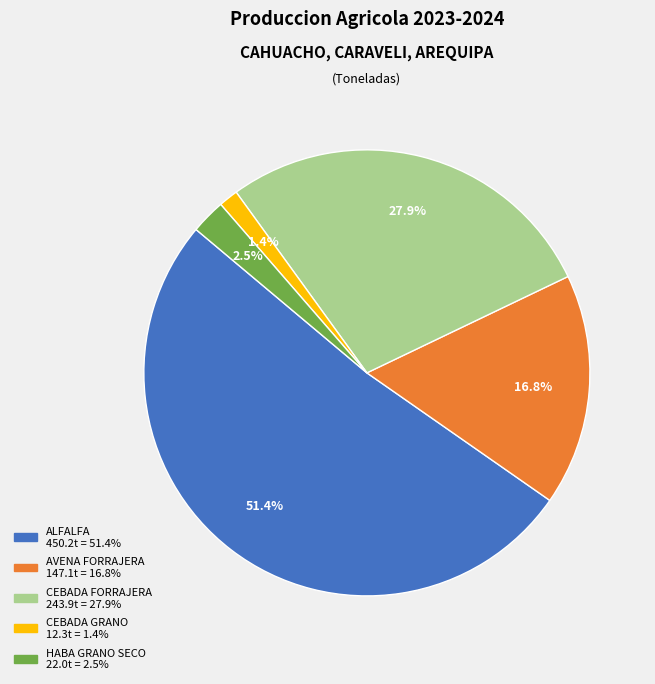

Count the number of slices in the pie.

5